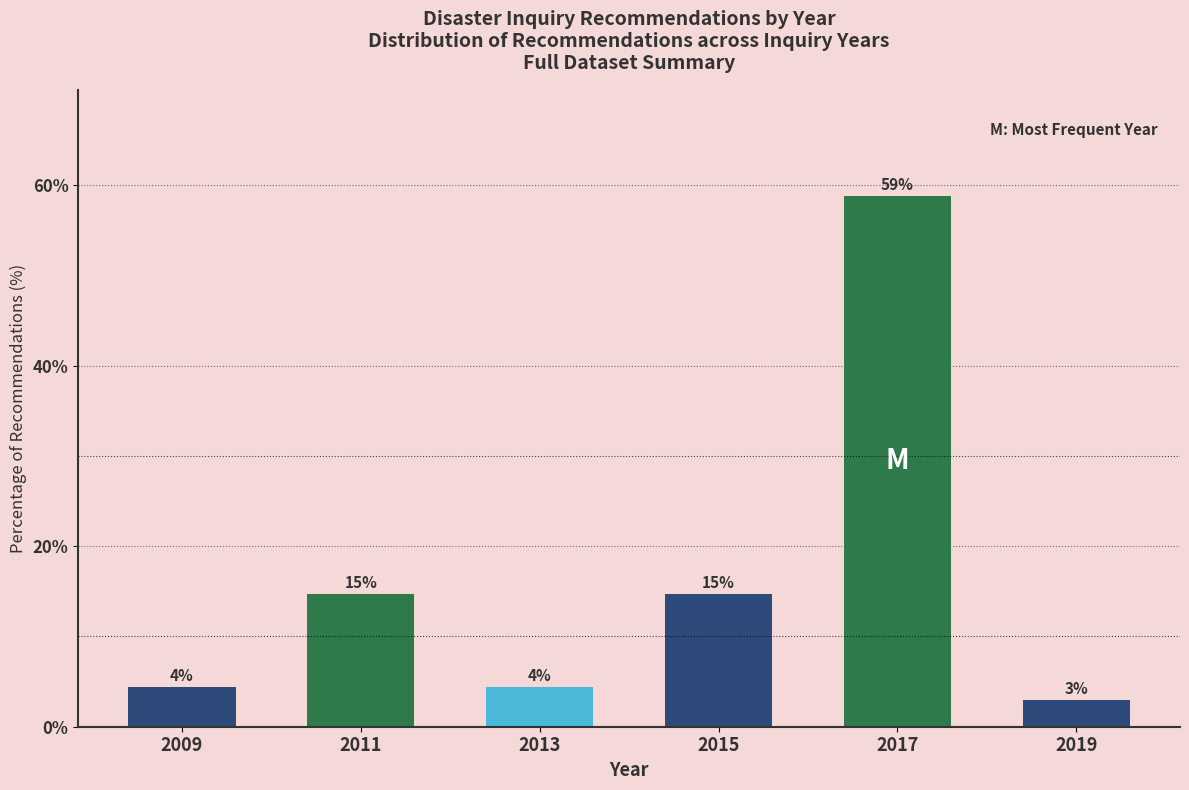

How many bars are there in total?

6